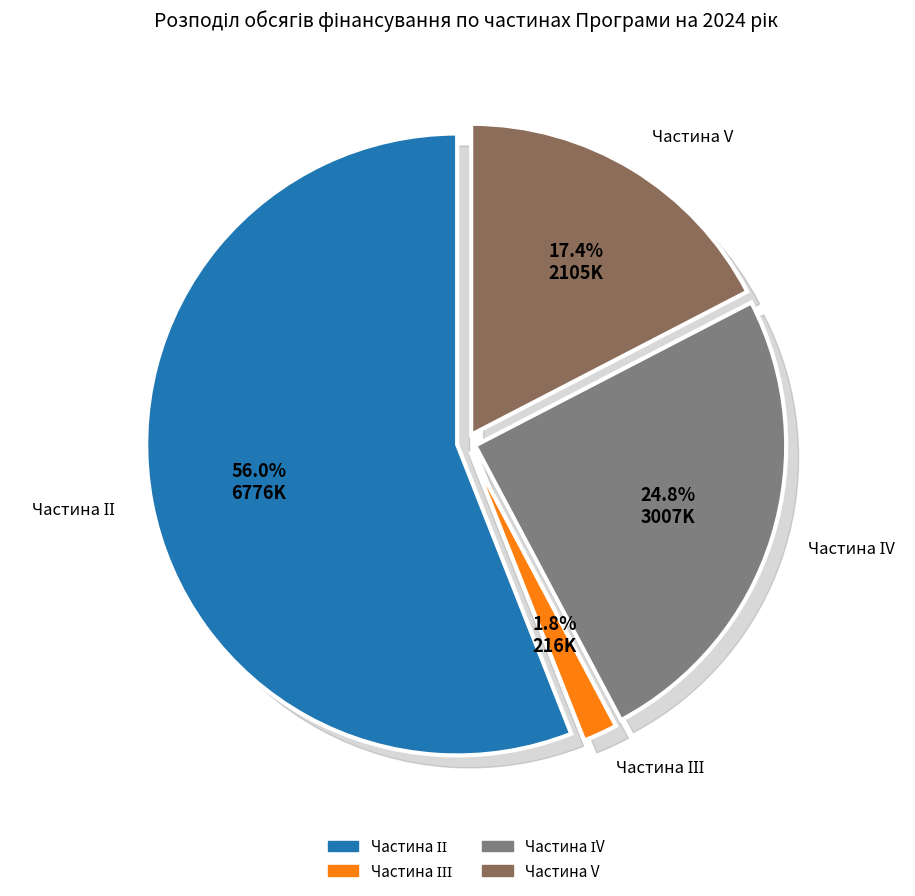

Is it true that Частина ІІІ is 16% of the pie?

False